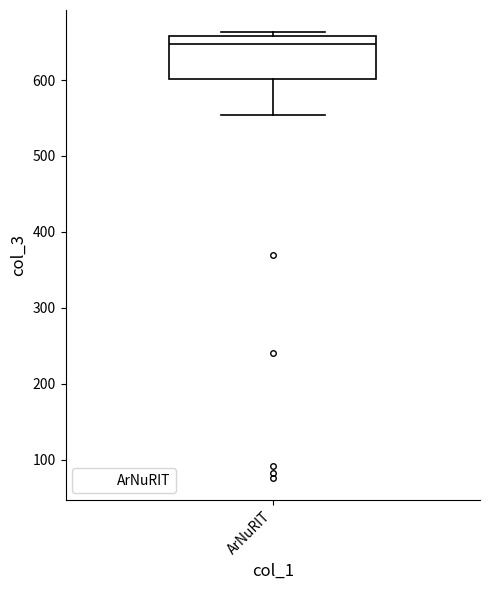

Transcribe this box plot: give where the median line is, the range the box spans, and where the two whiskers end, as read against the y-axis. The values are not printed on the chart, so give them approximately, as read against the axis.

median 650, box 600 to 660, whiskers 550 to 660 (just above the box's upper edge)